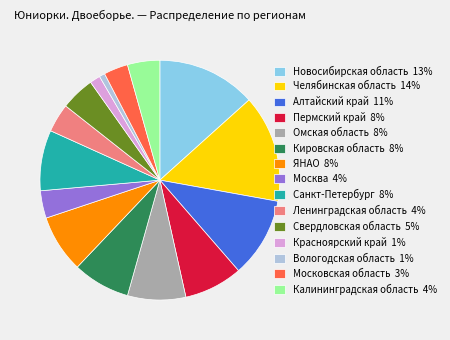

Between Пермский край 8% and Новосибирская область 13%, which is larger?

Новосибирская область 13%